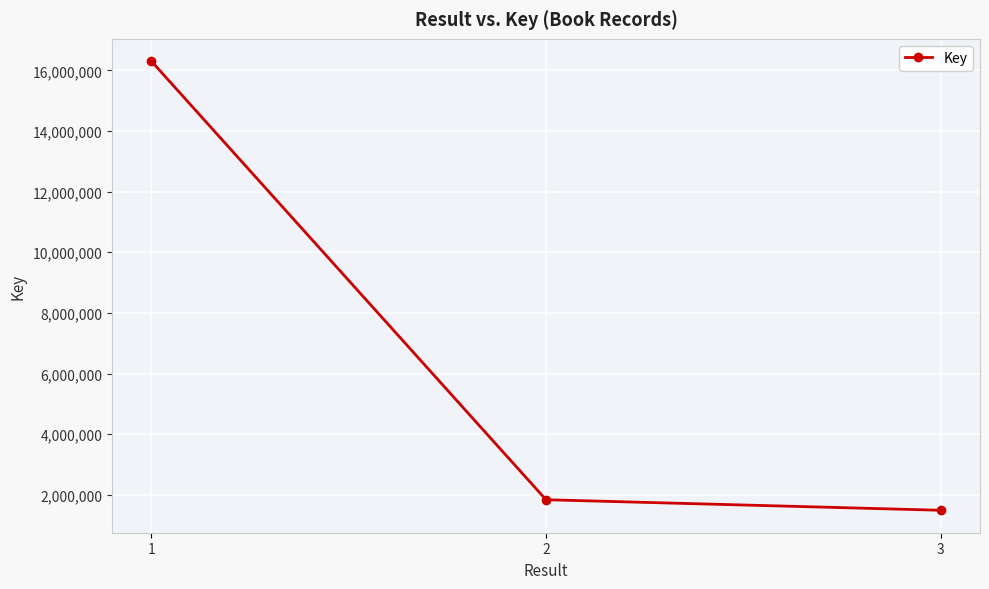

Does the chart display data point markers on the line(s)?

Yes